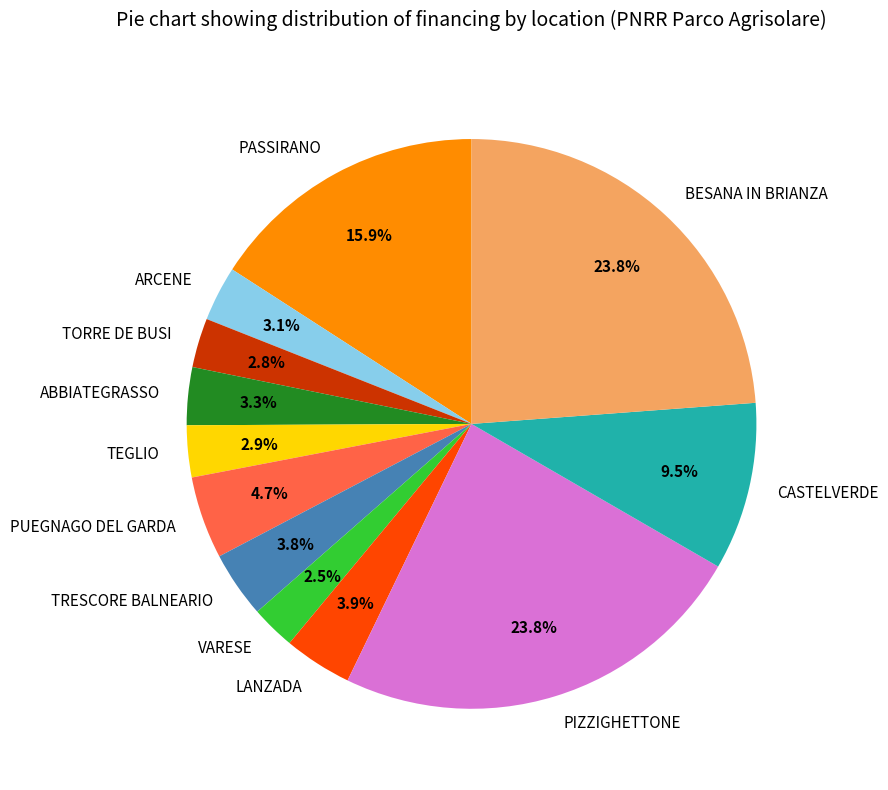

Is PASSIRANO the majority of the pie?

No